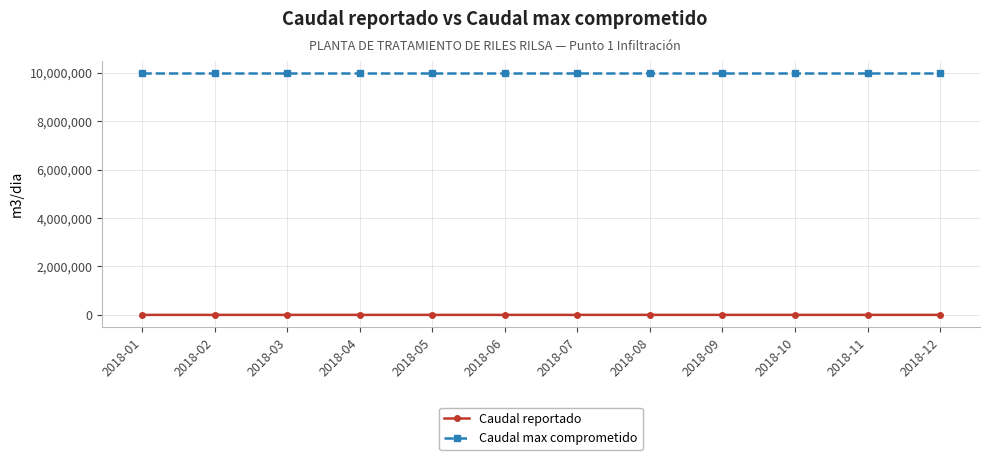

What is the average value of the Caudal max comprometido series?

9999999.0